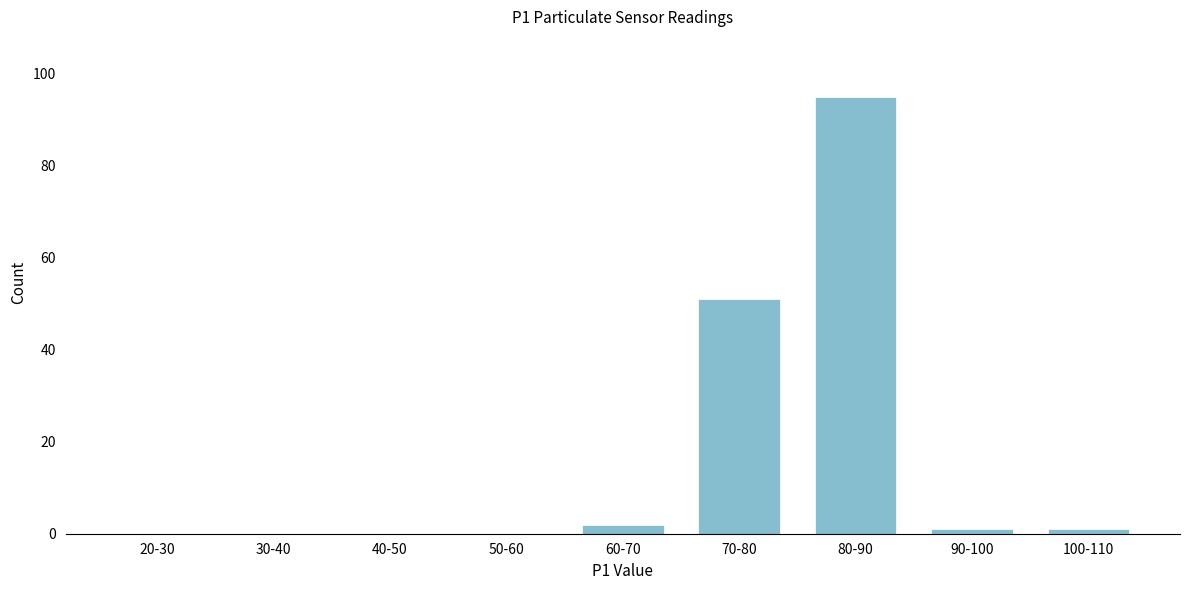

Reading left to right, transcribe all the data shown in this chart.

20-30=0	30-40=0	40-50=0	50-60=0	60-70=2	70-80=51	80-90=95	90-100=1	100-110=1